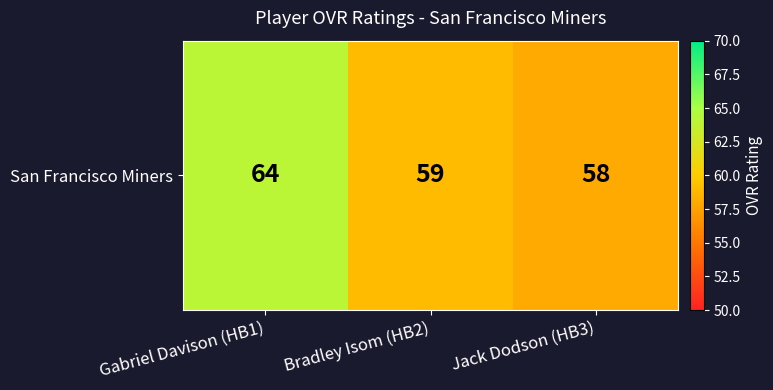

True or false: the data shows 90 at Gabriel Davison (HB1).

False